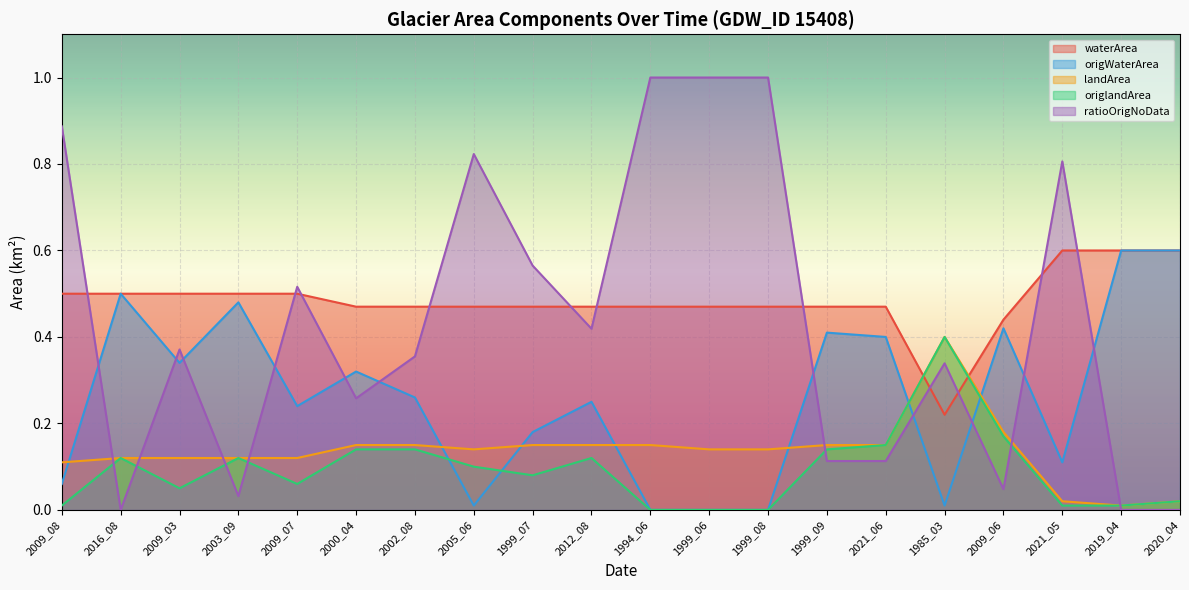

At how many categories does at least one series exceed 0?

20